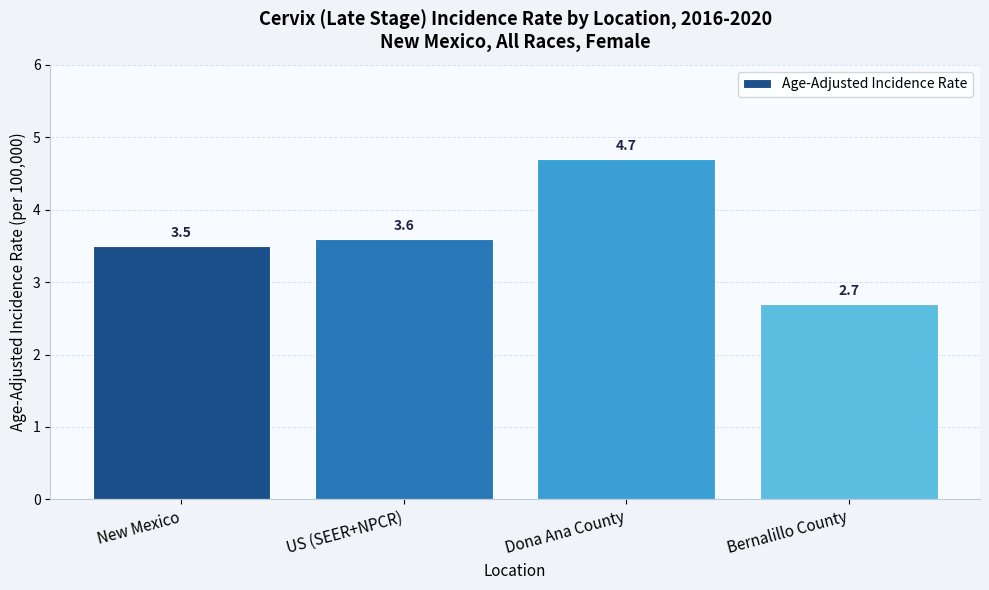

Which label corresponds to the smallest value in the chart?

Bernalillo County